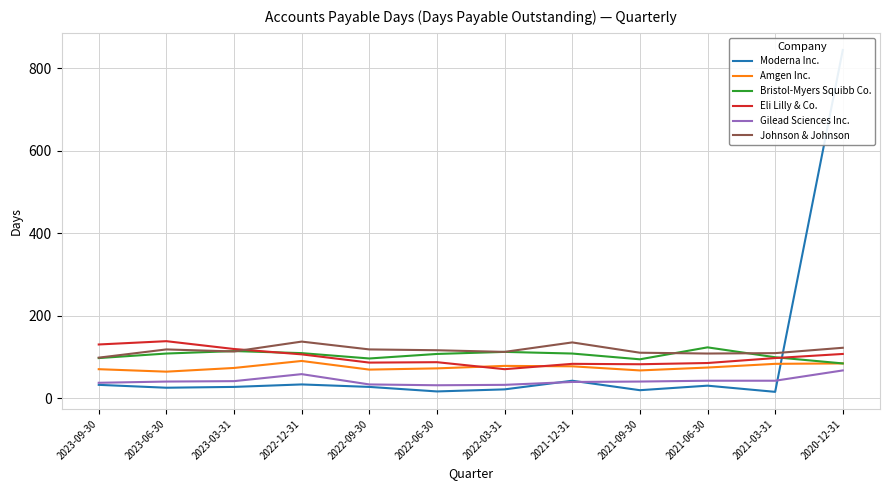

Which series has the largest total across all categories?

Johnson & Johnson